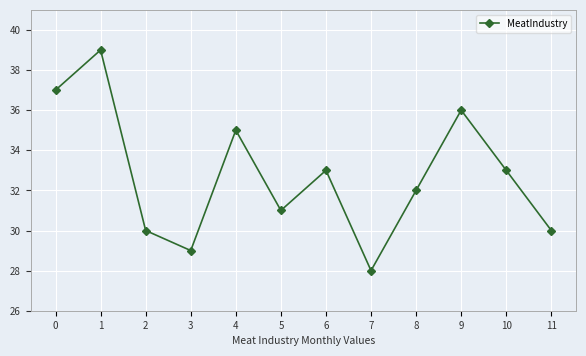

Reading left to right, what are all the values shown in this chart?

0=37	1=39	2=30	3=29	4=35	5=31	6=33	7=28	8=32	9=36	10=33	11=30